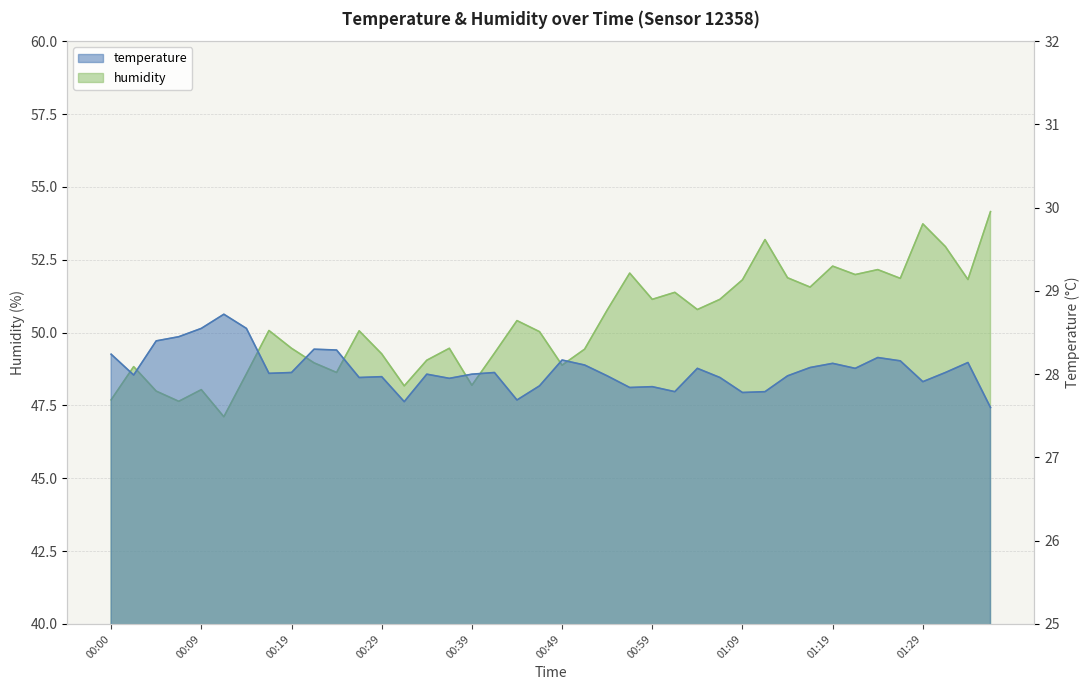

Which category has the lowest value across all series?

01:36